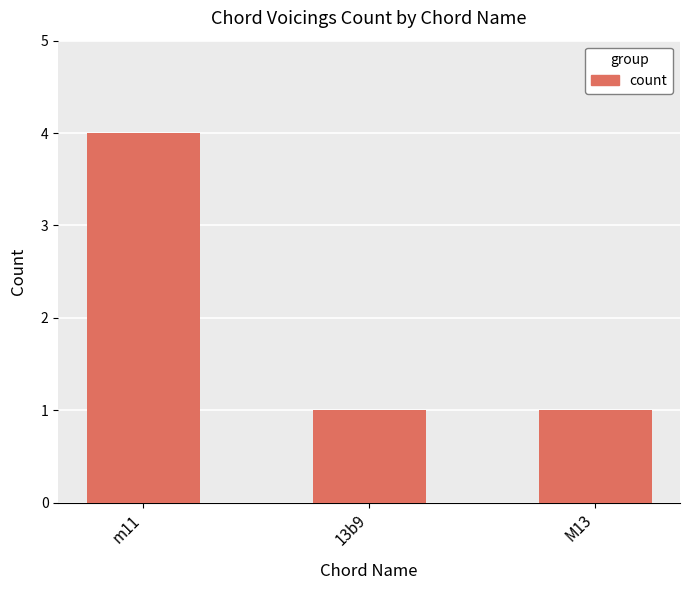

What is the approximate value at m11?

4